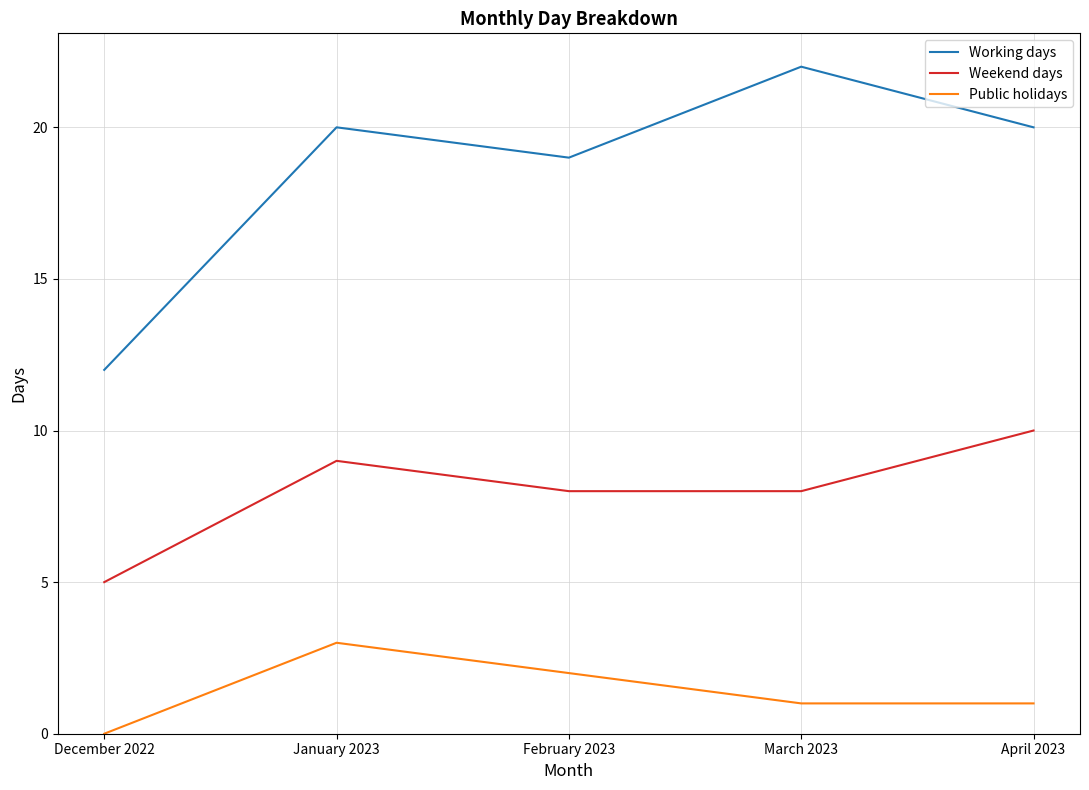

What is the difference between the Public holidays values at January 2023 and March 2023?

2